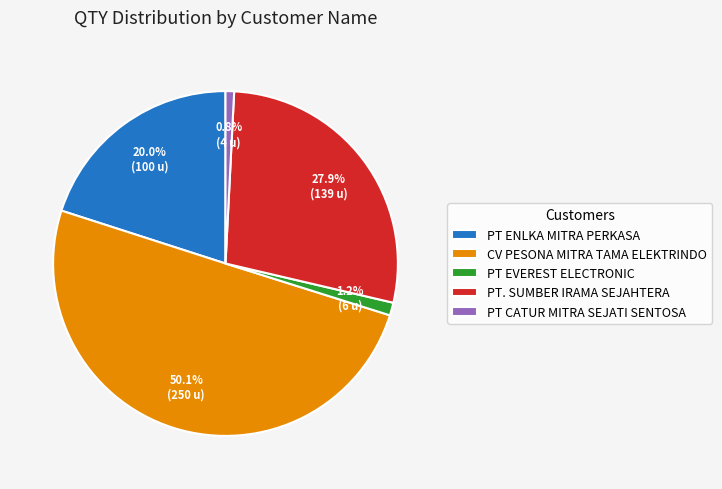

To the nearest percent, what is the combined percentage of PT. SUMBER IRAMA SEJAHTERA and PT CATUR MITRA SEJATI SENTOSA?

29%